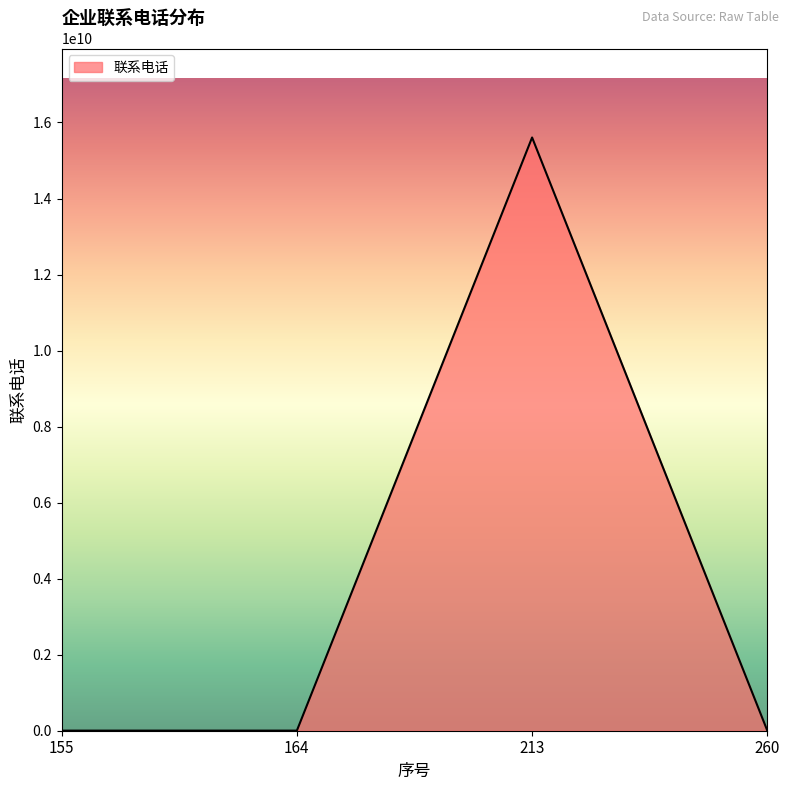

Where is the first local maximum?

213